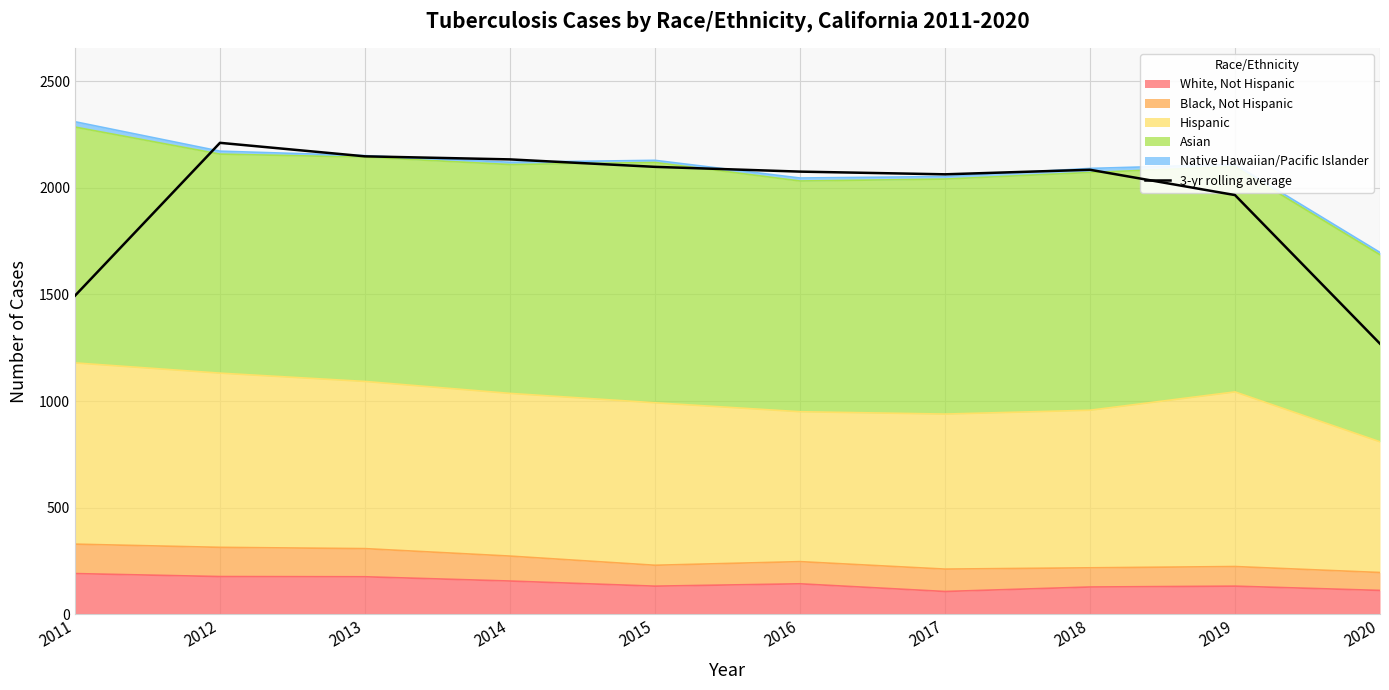

What is the average value?

1954.3